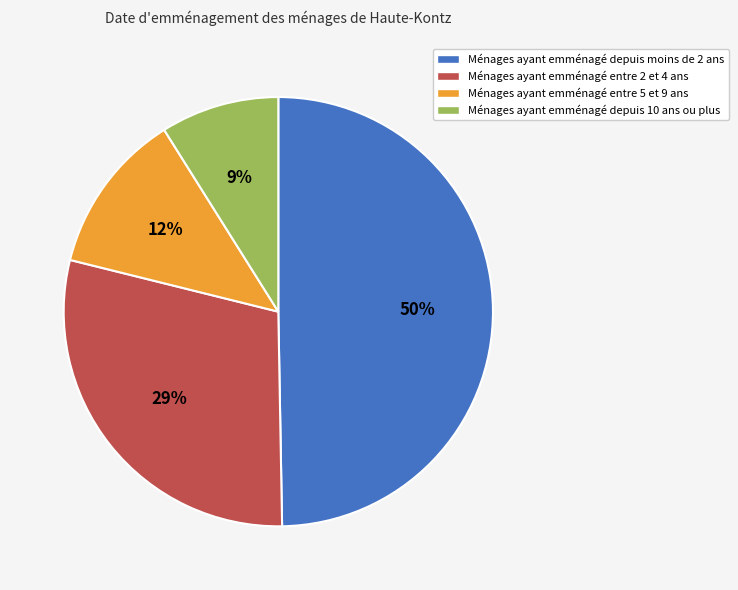

Is it true that Ménages ayant emménagé entre 5 et 9 ans is 1% of the pie?

False